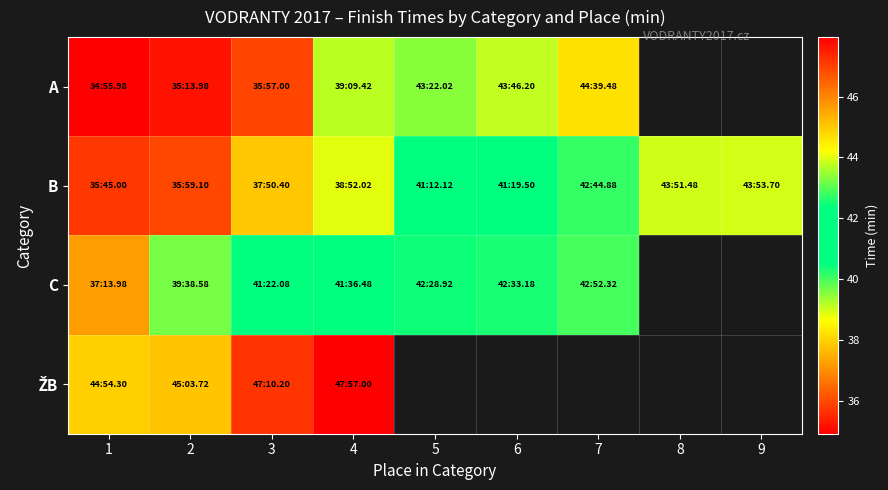

What is the difference between the maximum and minimum values in the C series?

5.6